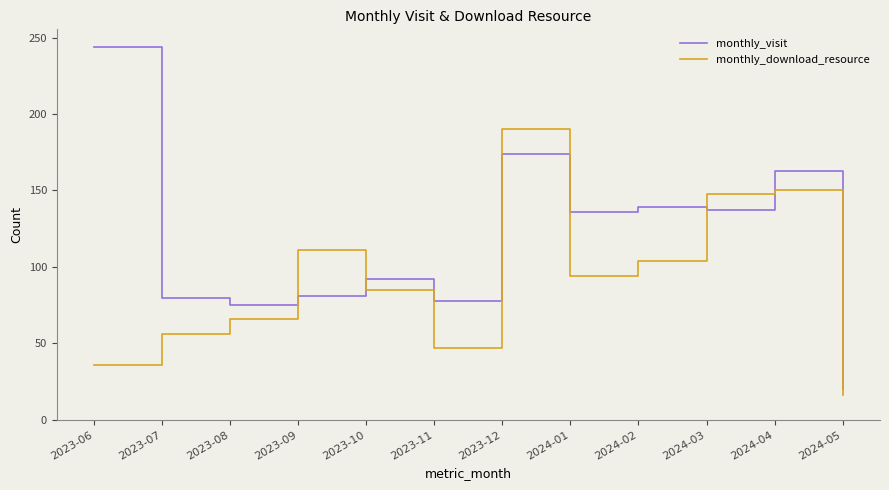

What is the difference between the highest and lowest values at 2023-06?

208